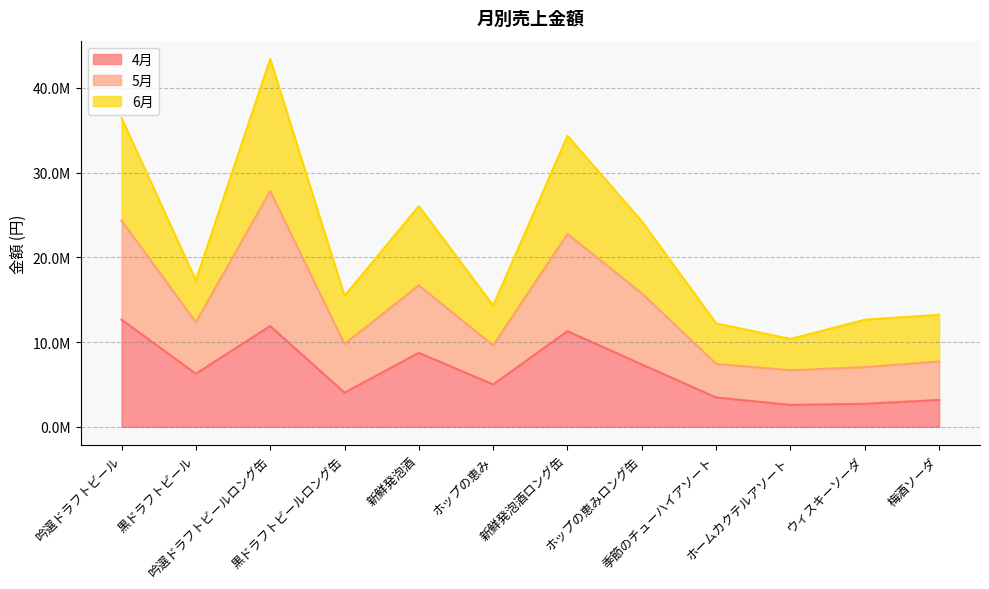

At which label does 4月 first exceed 6266520?

吟選ドラフトビール